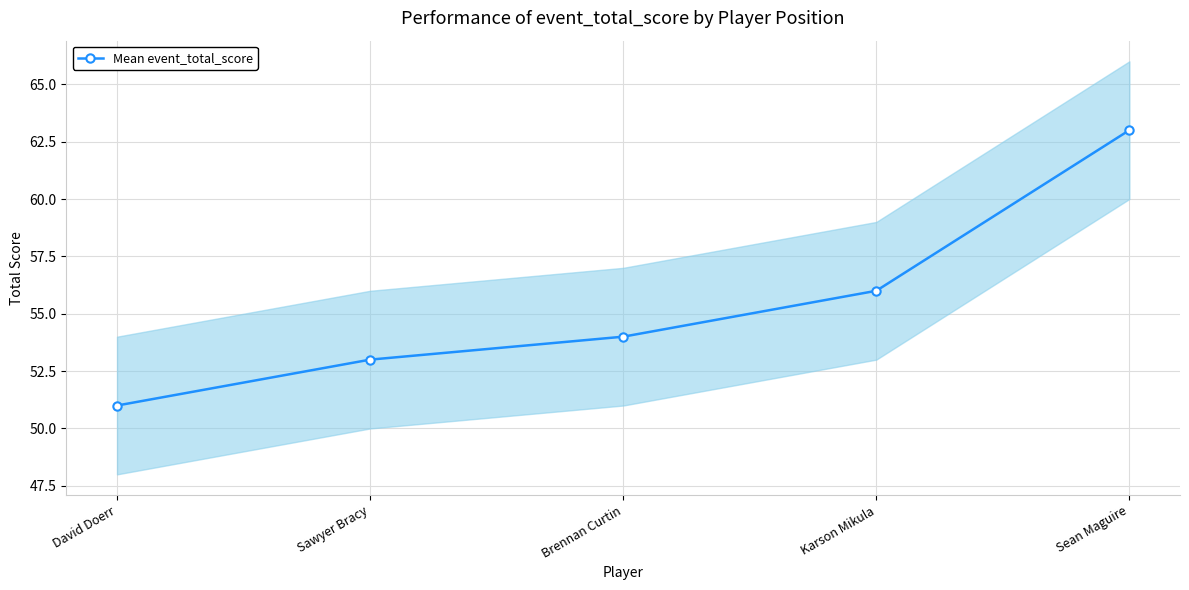

List the labels in order of value, largest first.

Sean Maguire, Karson Mikula, Brennan Curtin, Sawyer Bracy, David Doerr